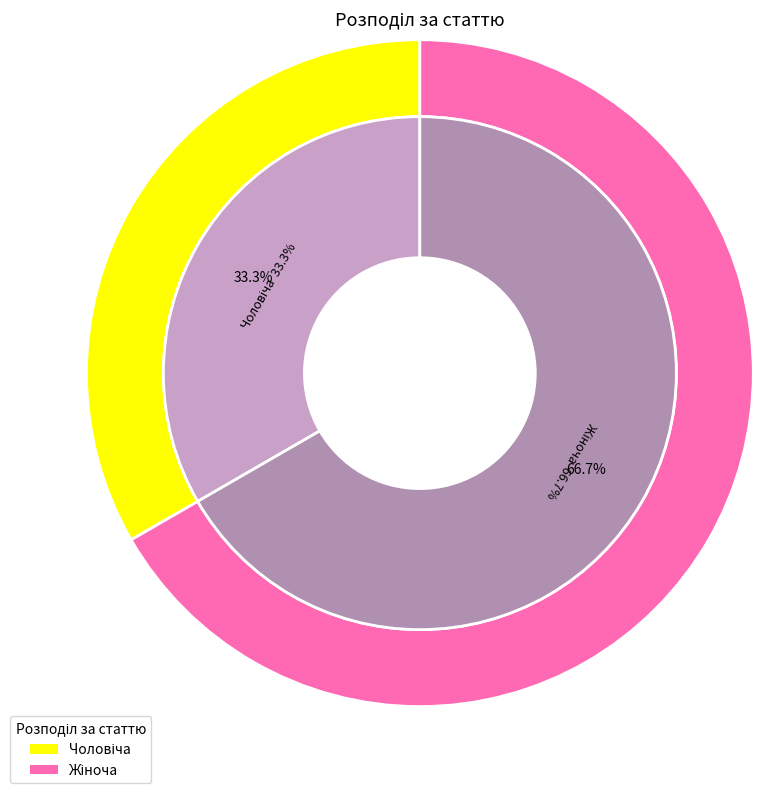

Do Чоловіча and Жіноча together represent more than half of the pie?

Yes